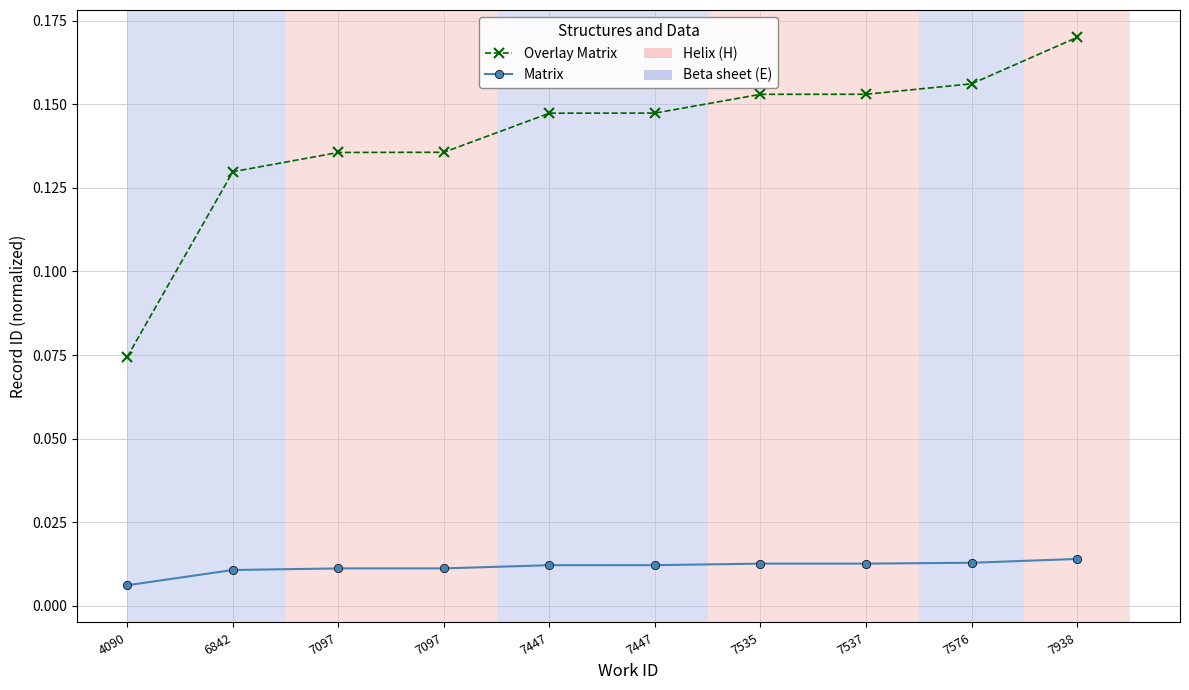

How many data points does each series have?

10